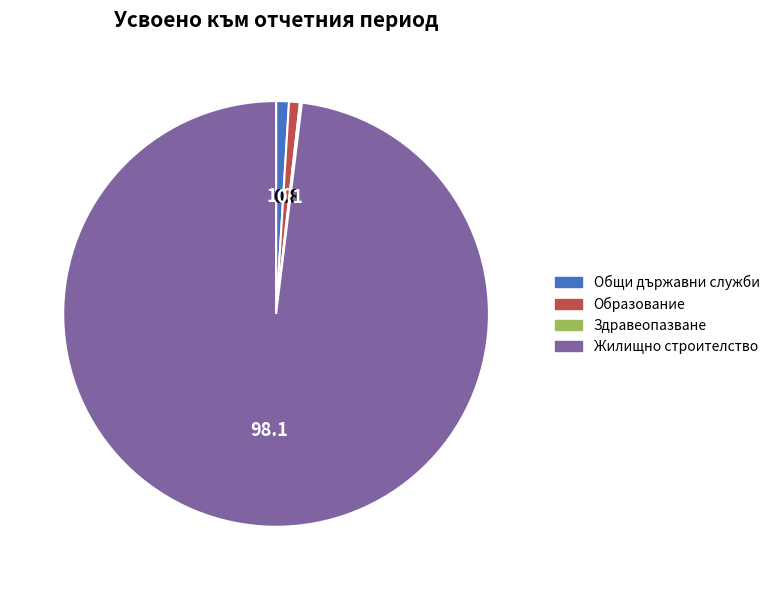

Is Образование the majority of the pie?

No